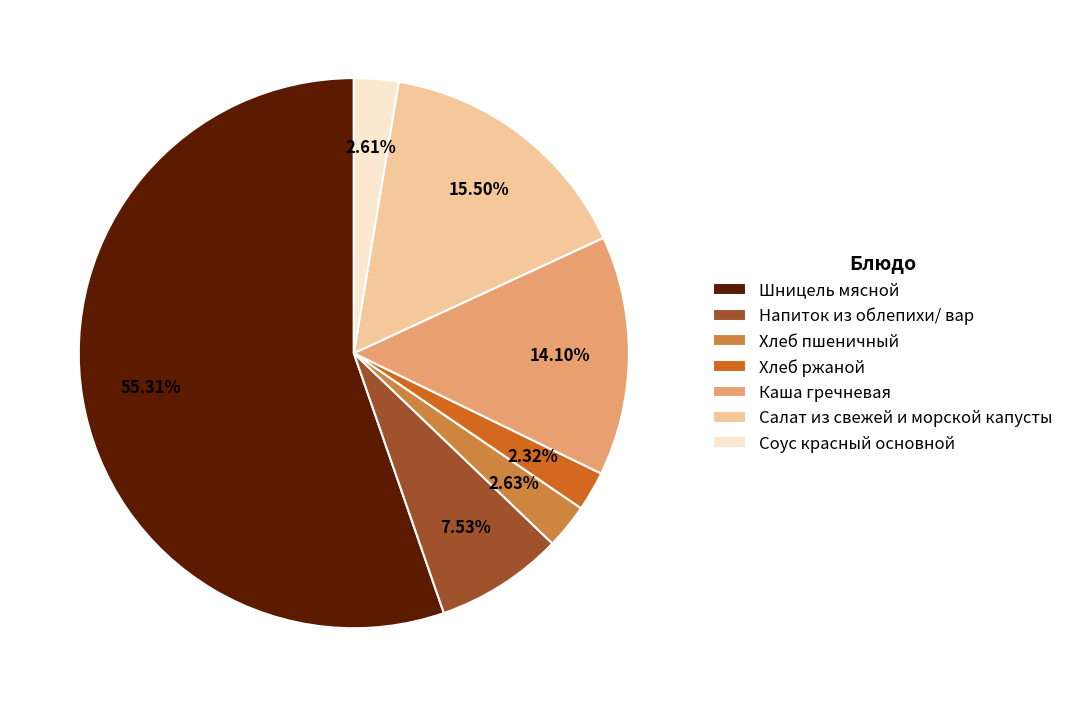

What percentage do Хлеб ржаной and Соус красный основной together represent?

4.9%